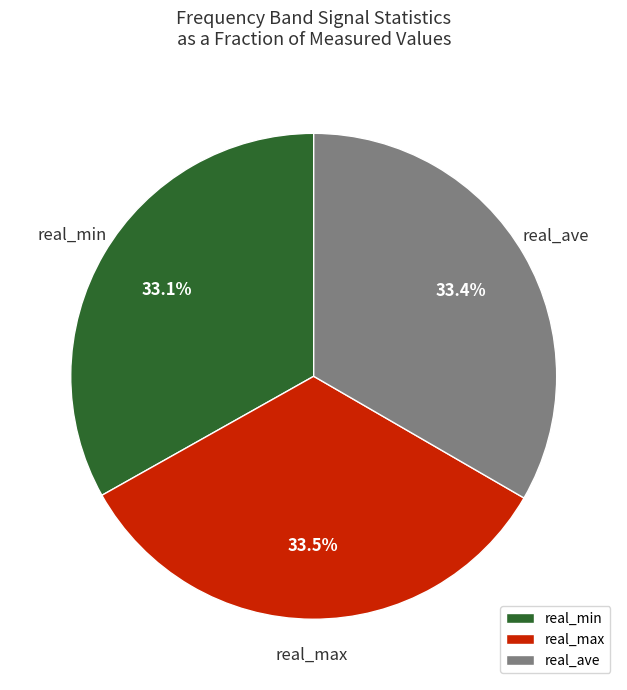

The real_max slice represents 33% of the pie. True or false?

True